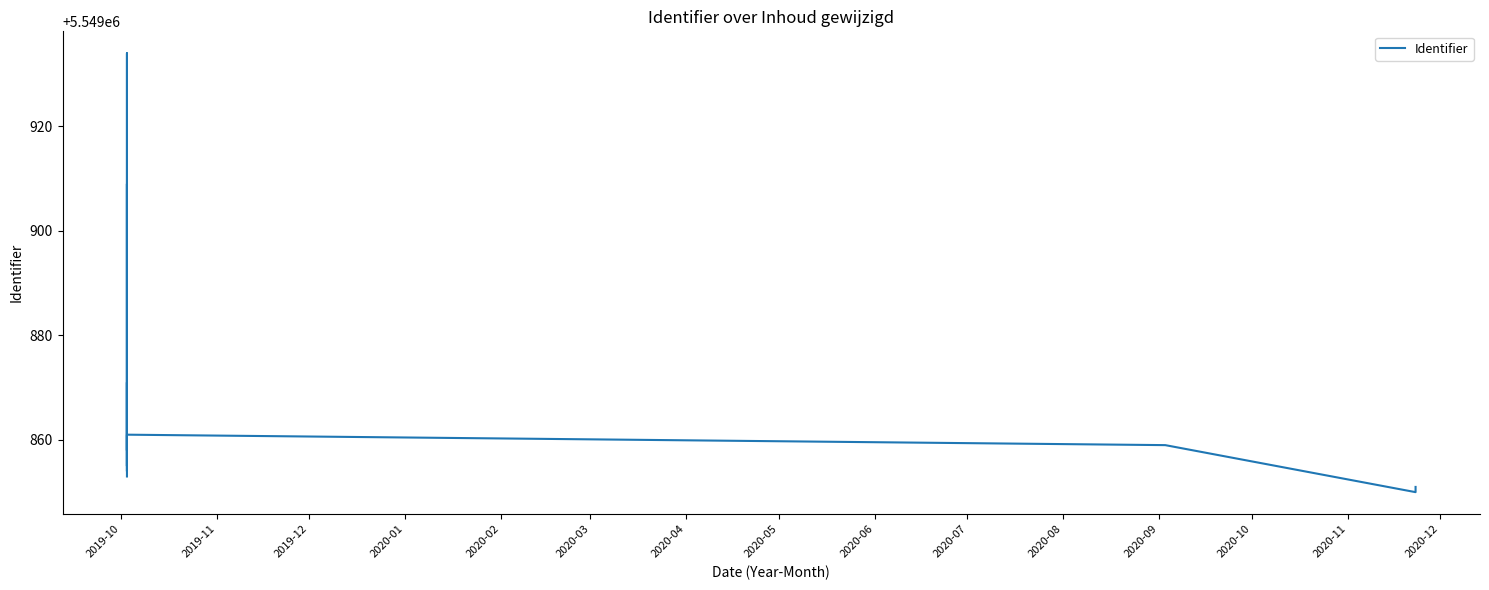

How many distinct data groups are displayed?

1